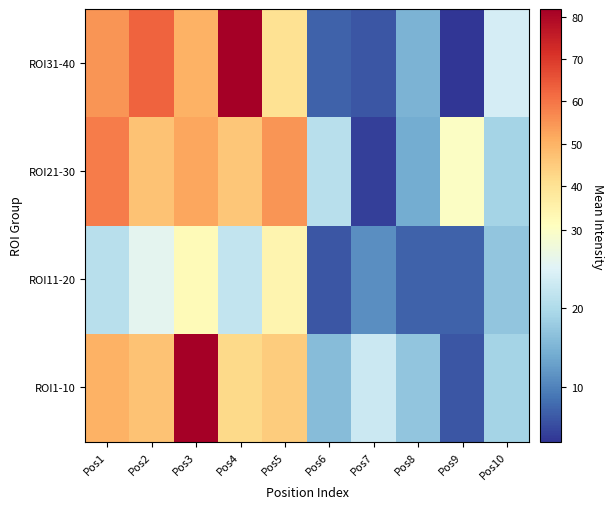

Rank the series by their maximum value, from lowest to highest.

ROI11-20, ROI21-30, ROI1-10, ROI31-40